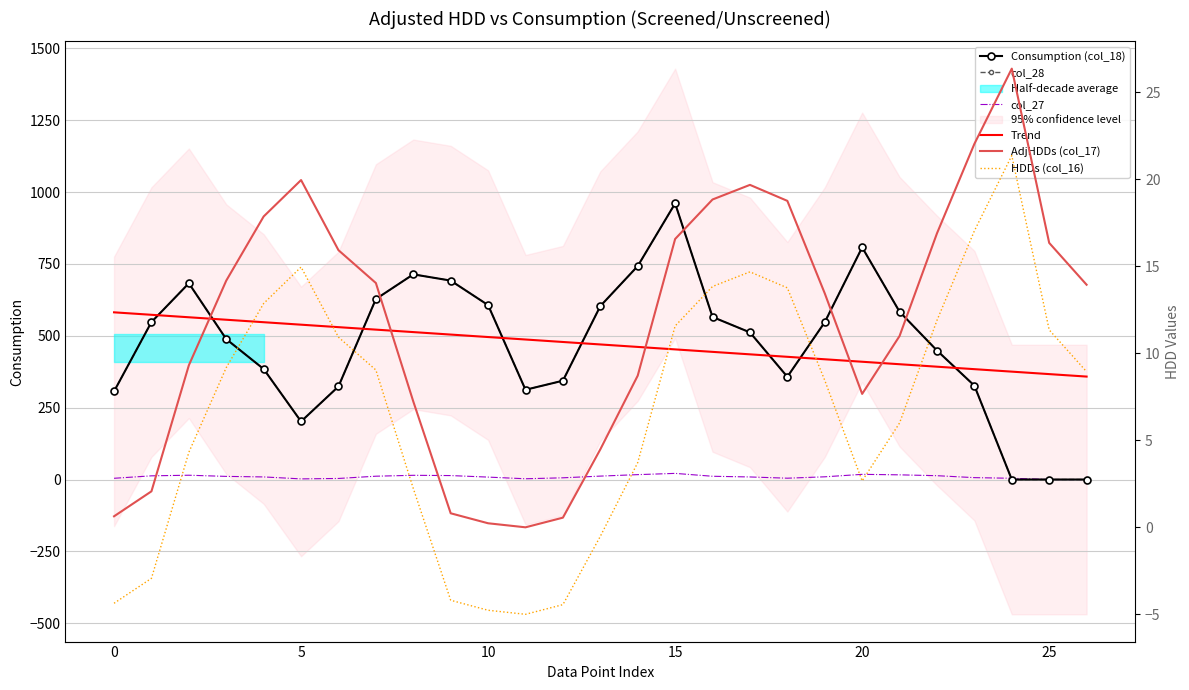

How many lines are shown in the chart?

6